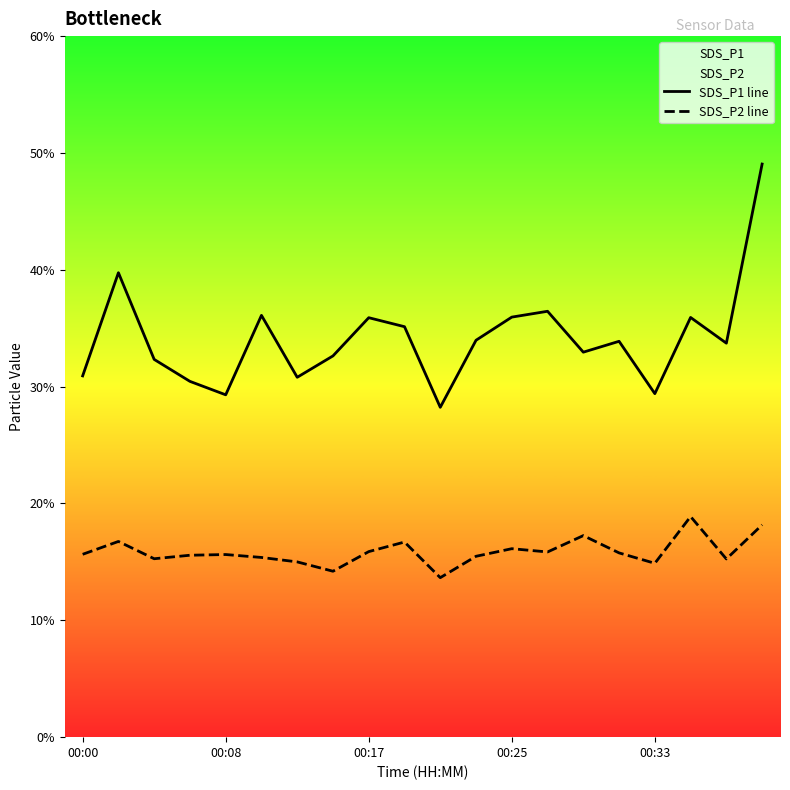

How many interior local peaks does the SDS_P2 line series have?

6